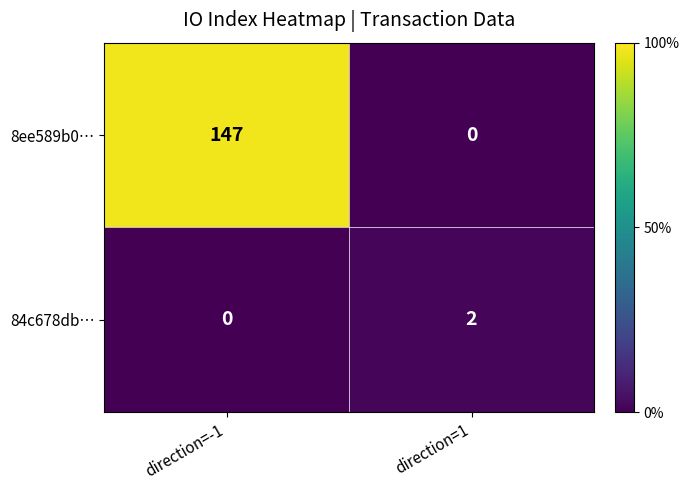

How many values in 84c678db… are above zero?

1